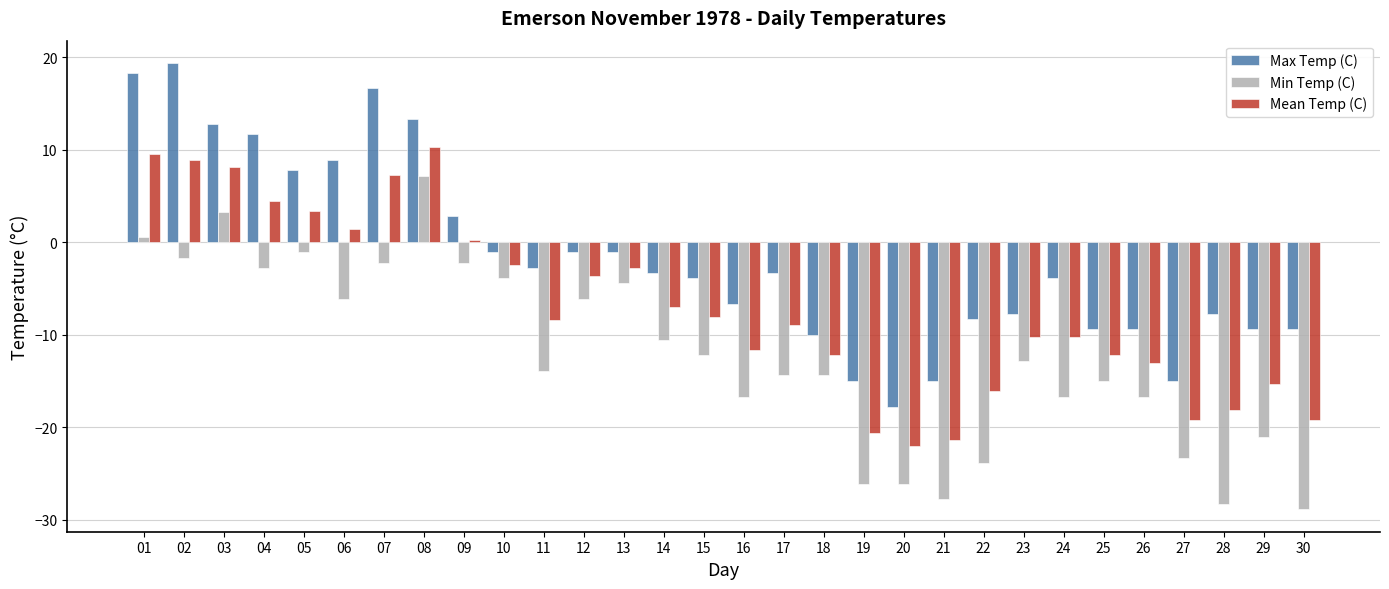

What are all the series names shown in the legend?

Max Temp (C), Min Temp (C), Mean Temp (C)